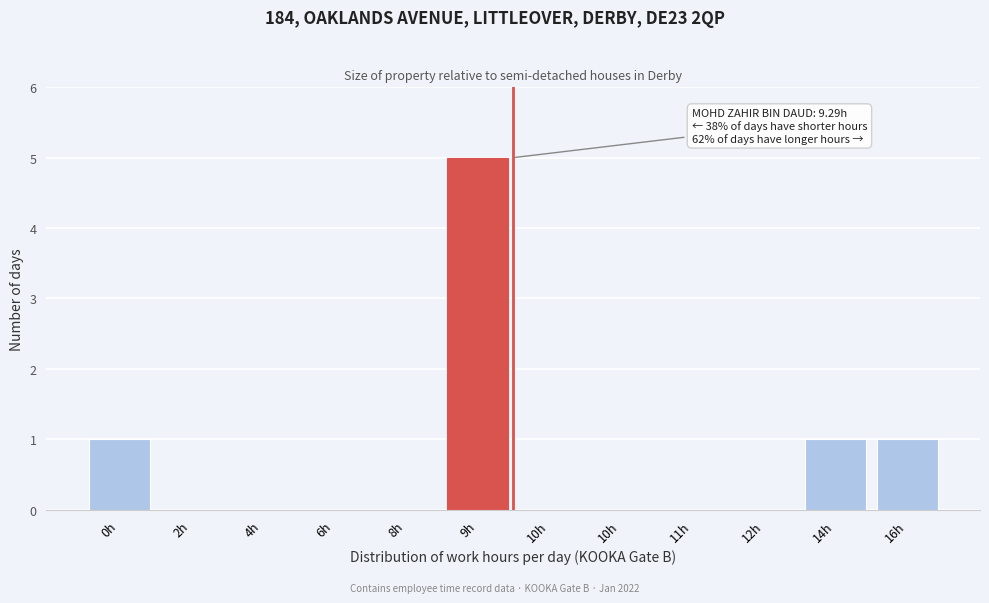

How many series are shown in this chart?

1